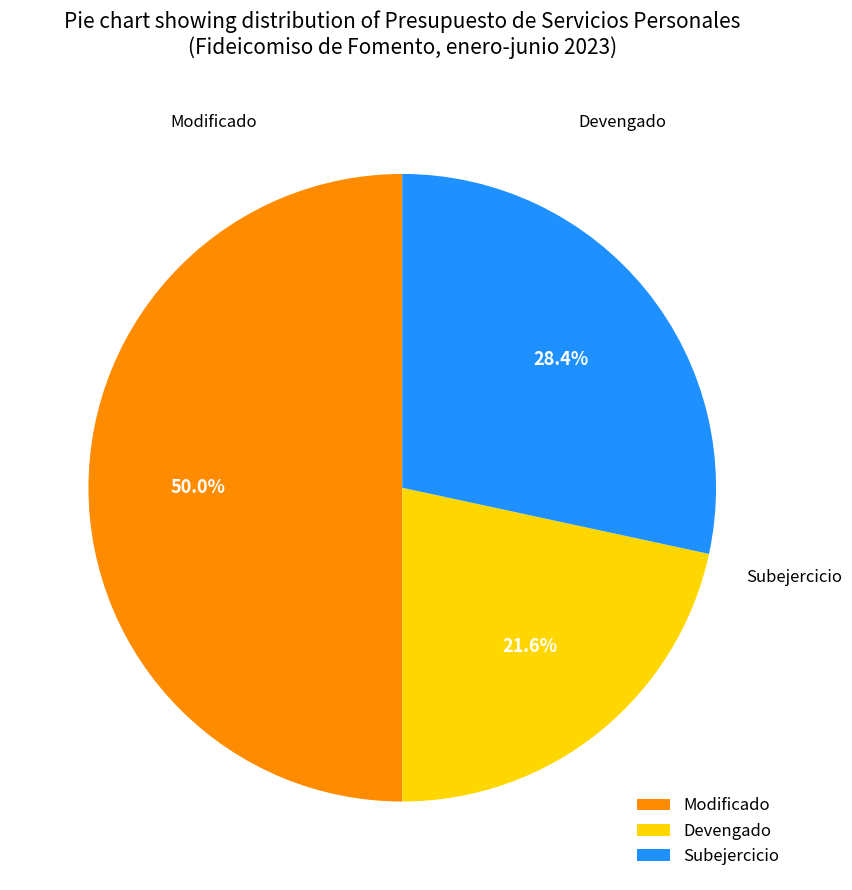

Does Devengado represent more than half of the total?

No